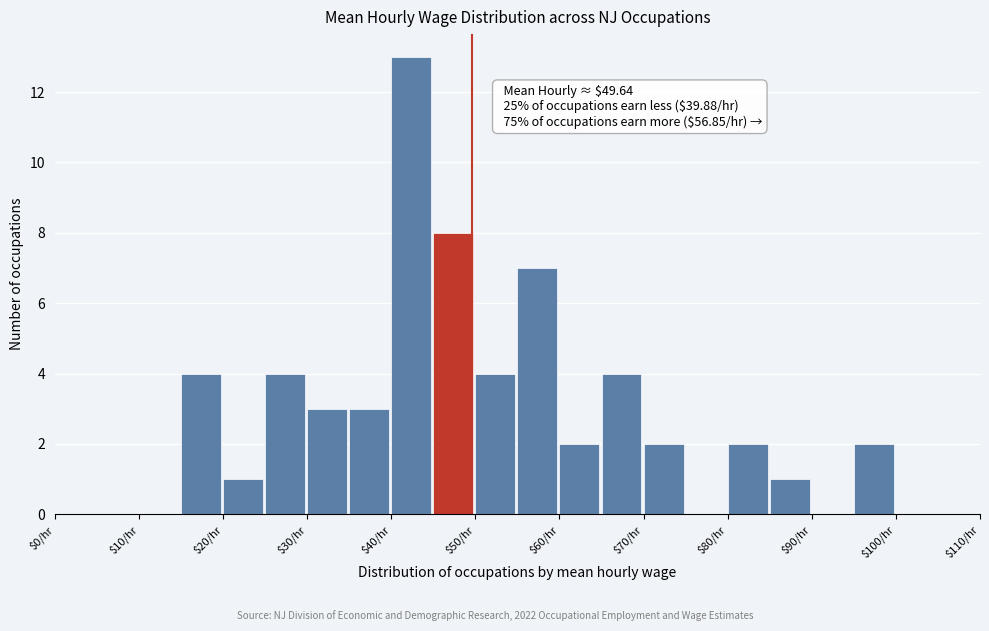

Over which range of the x-axis is the bar tallest?

40 to 45